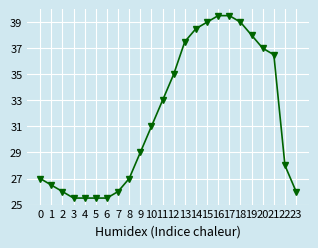

What is the change in value from 8 to 20?

+10.0